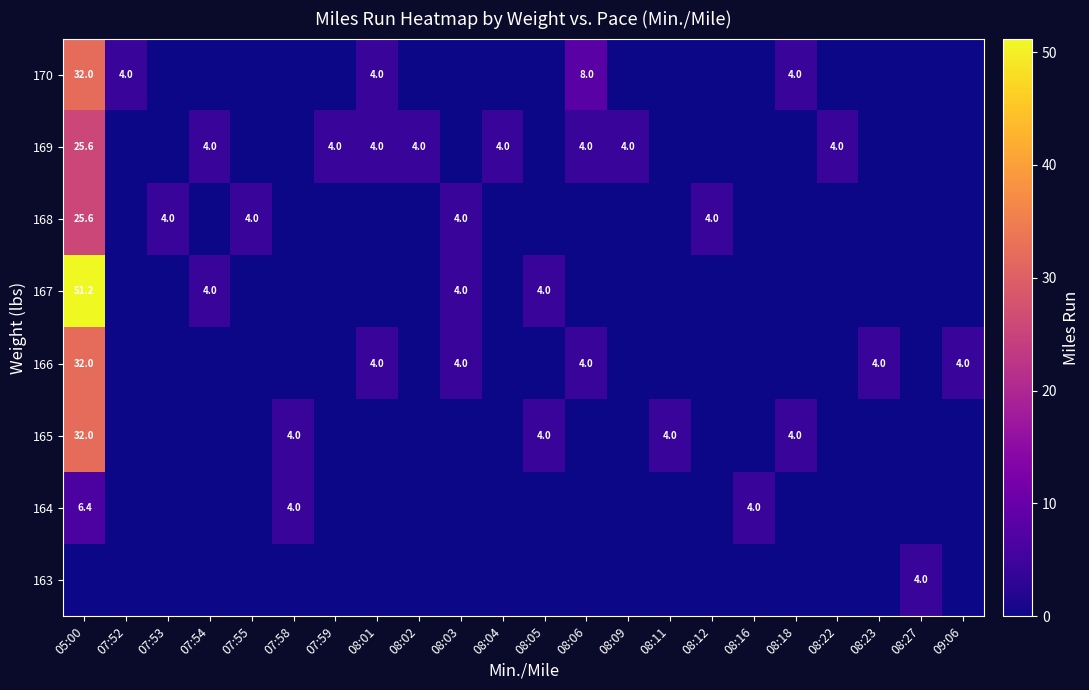

The 169 series shows 14.4 at 08:11. True or false?

False